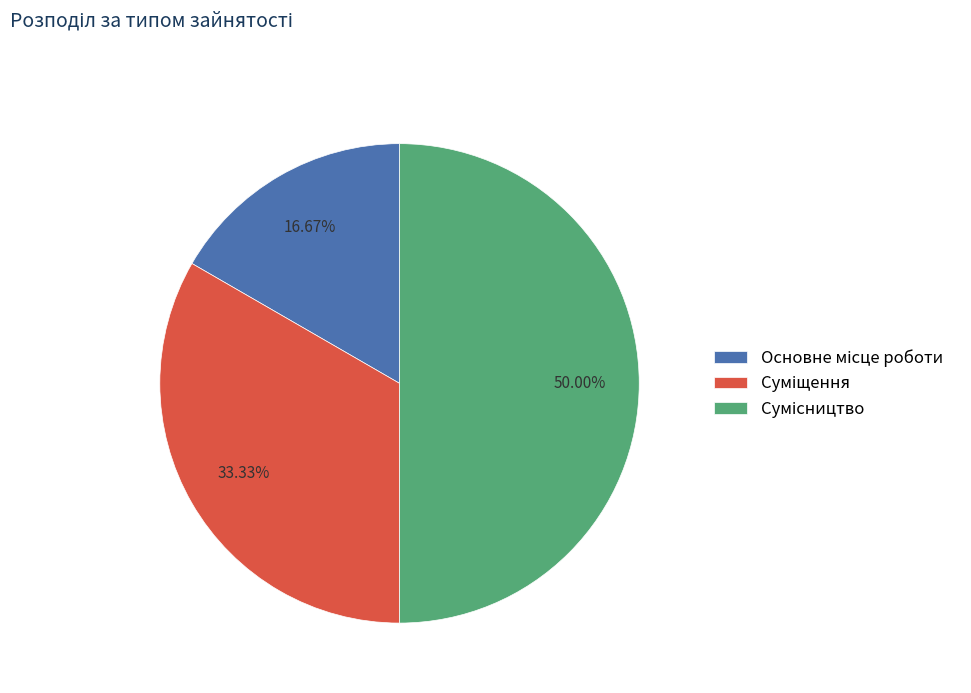

To the nearest percent, what is the difference between the Сумісництво and Основне місце роботи slice percentages?

33%